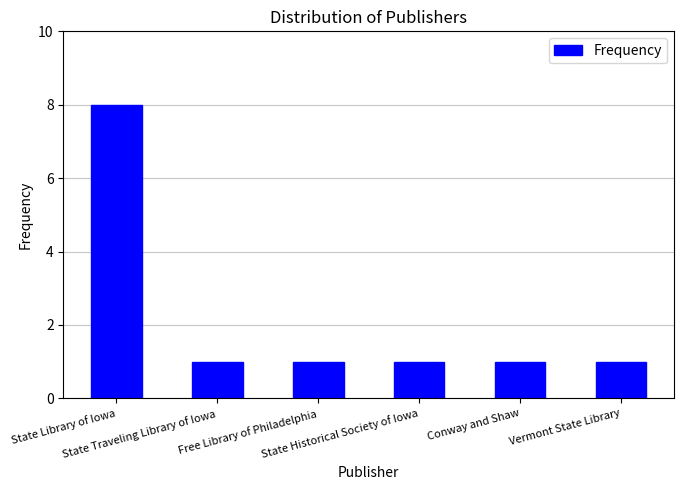

Are the bars grouped side by side (vs. stacked)?

No